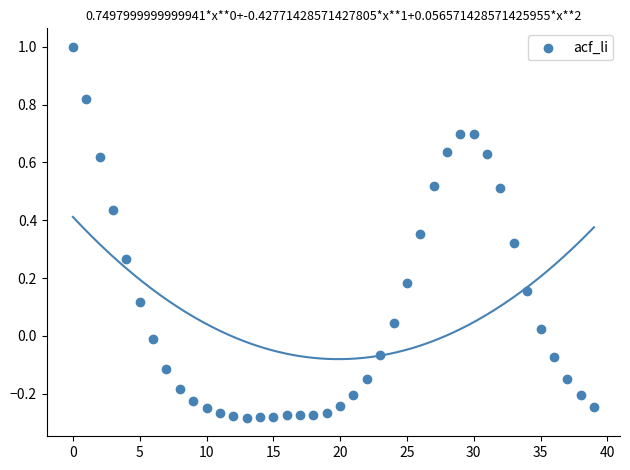

What is the range of Y values (max minus min)?

1.3